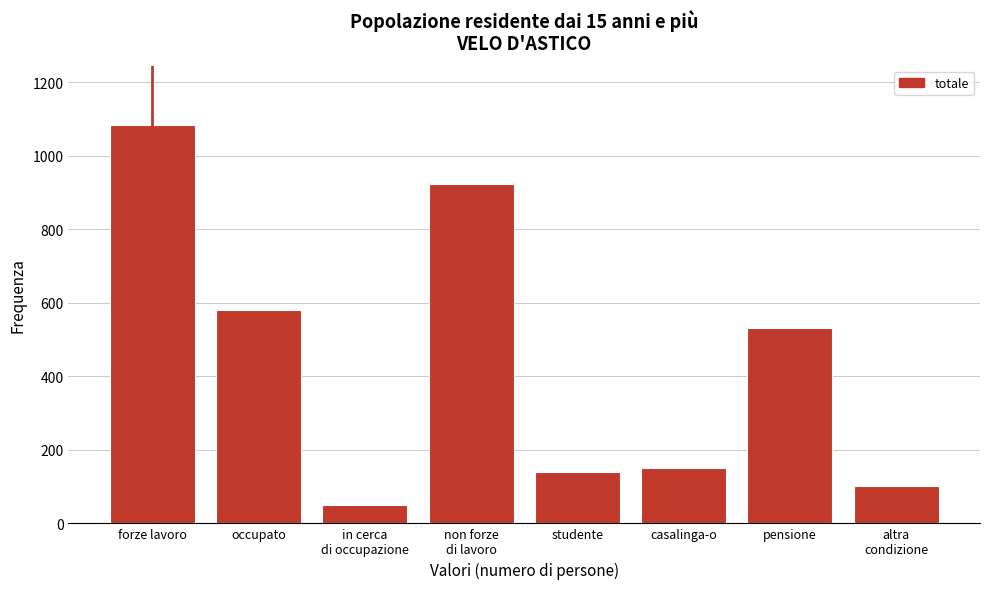

Reading right to left, what are all the values shown in this chart?

101.2	533.0	151.0	139.4	924.6	50.4	582.0	1083.4